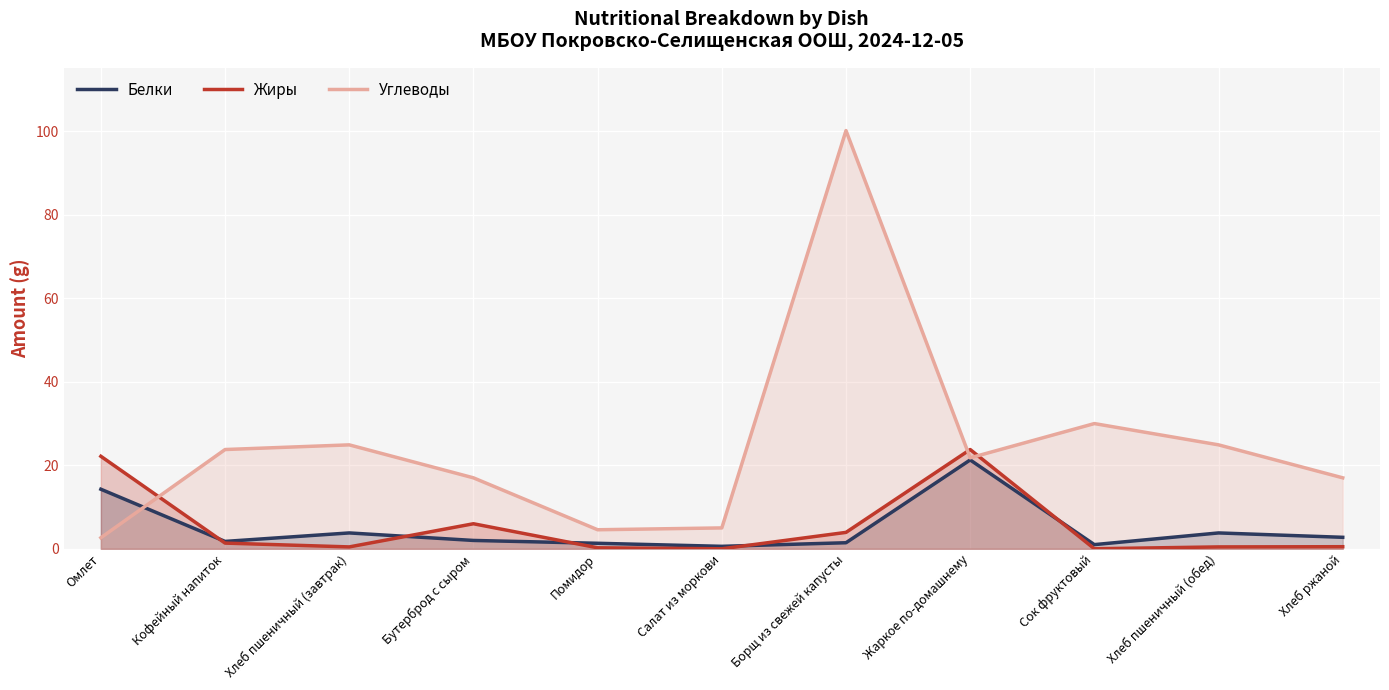

What position from the left is Жаркое по-домашнему?

8